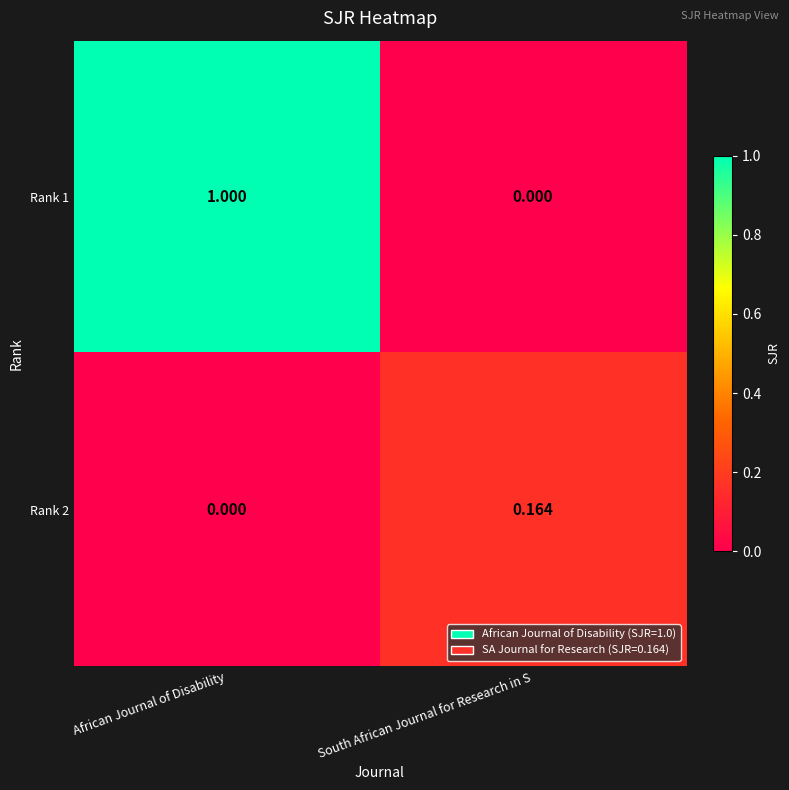

Rank the categories by Rank 1 value from highest to lowest.

African Journal of Disability, South African Journal for Research in S